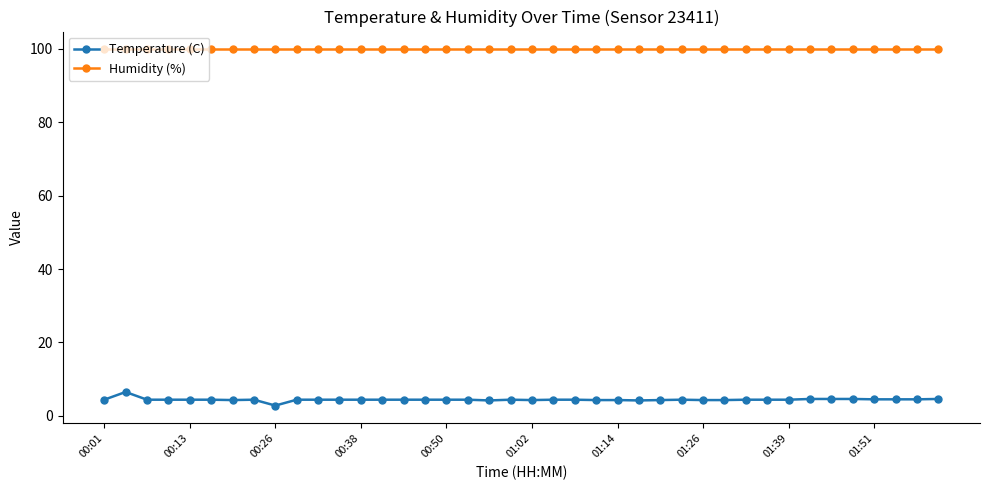

Which series has the largest total across all categories?

Humidity (%)